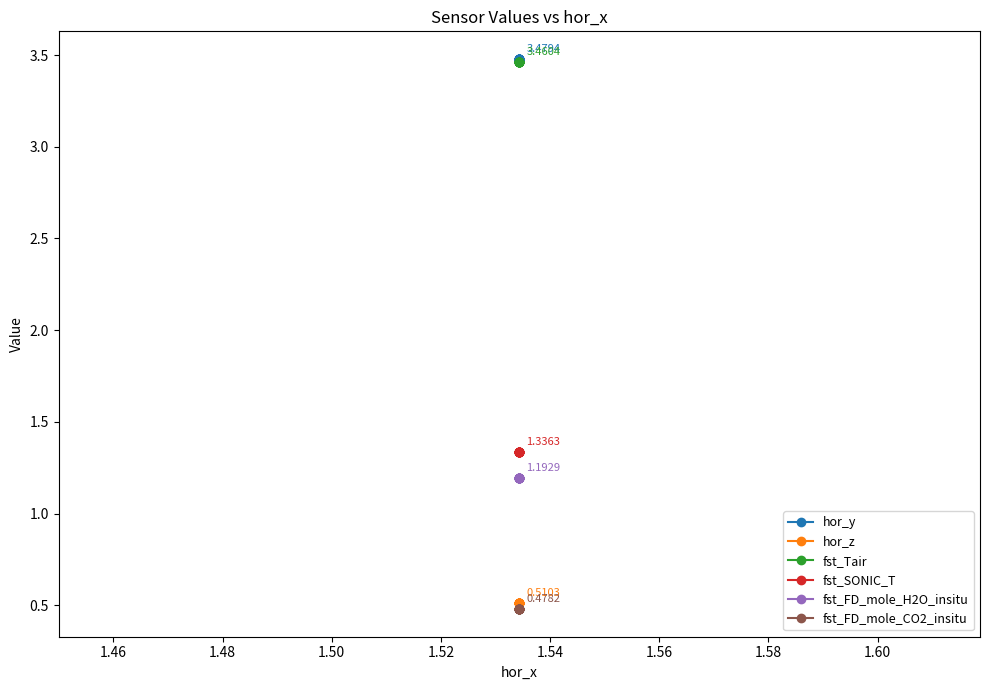

Does the chart display data point markers on the line(s)?

Yes